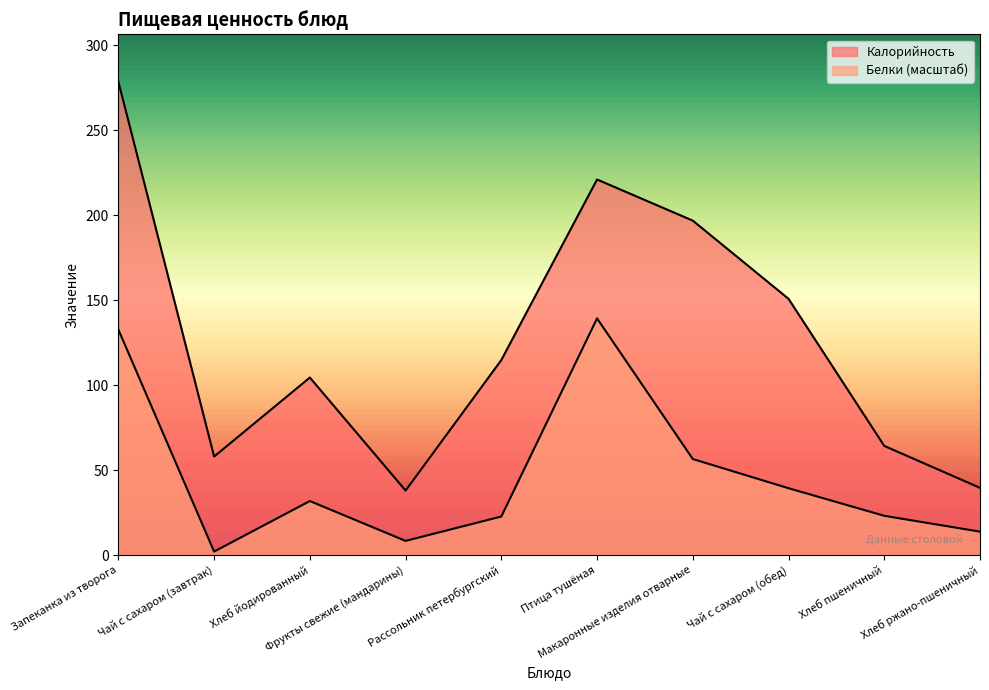

How many data points in Белки are above 31?

5